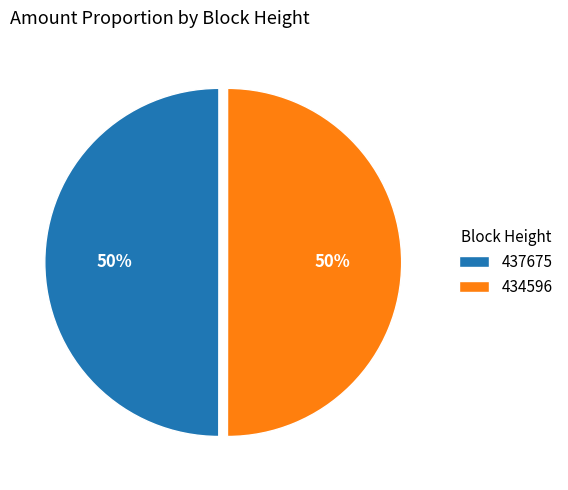

Do 437675 and 434596 together represent more than half of the pie?

Yes